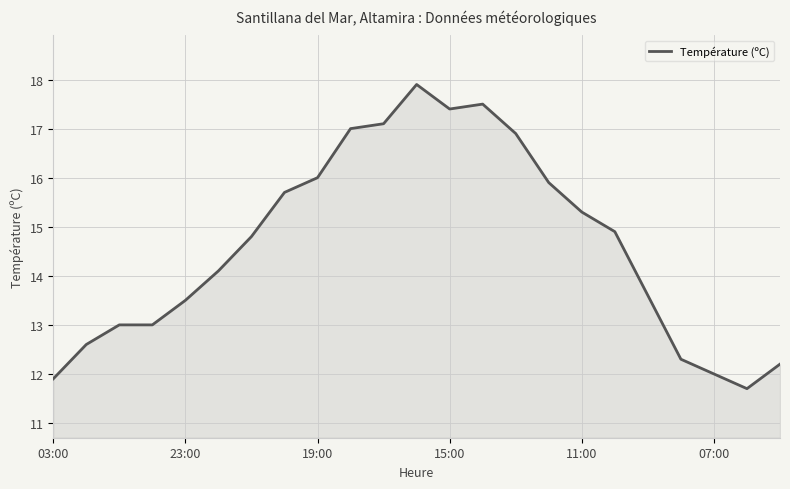

Reading left to right, extract all data points from this chart.

11.9	12.6	13.0	13.0	13.5	14.1	14.8	15.7	16.0	17.0	17.1	17.9	17.4	17.5	16.9	15.9	15.3	14.9	13.6	12.3	12.0	11.7	12.2